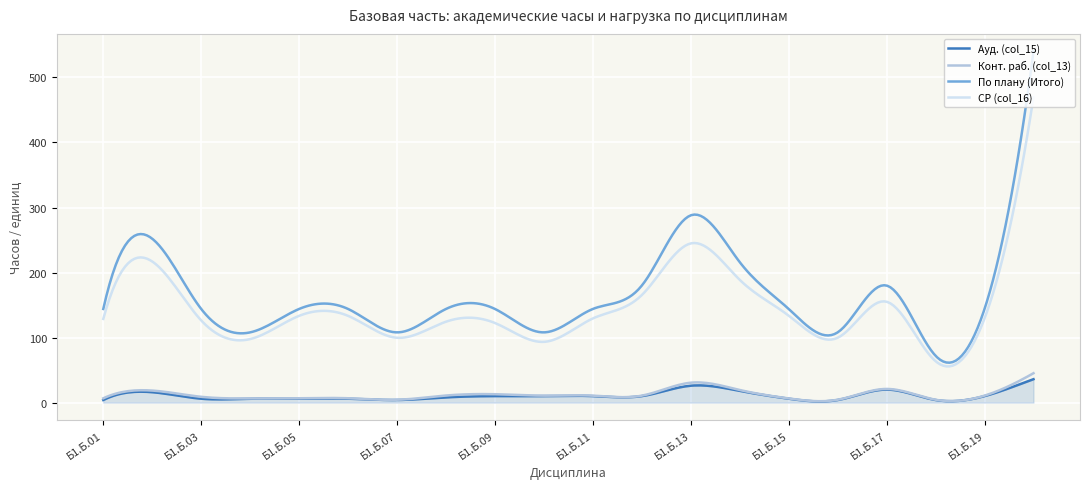

Which series has the largest range (max minus min)?

По плану (Итого)